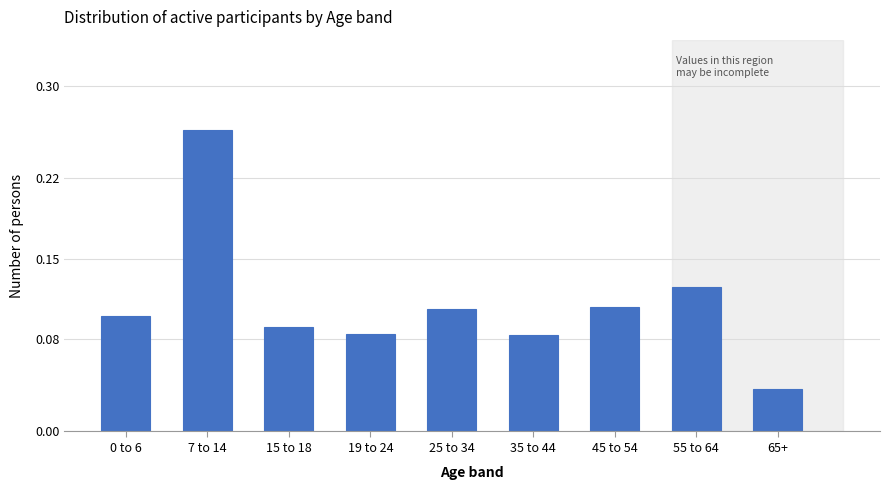

True or false: the data shows 0.1 at 45 to 54.

True